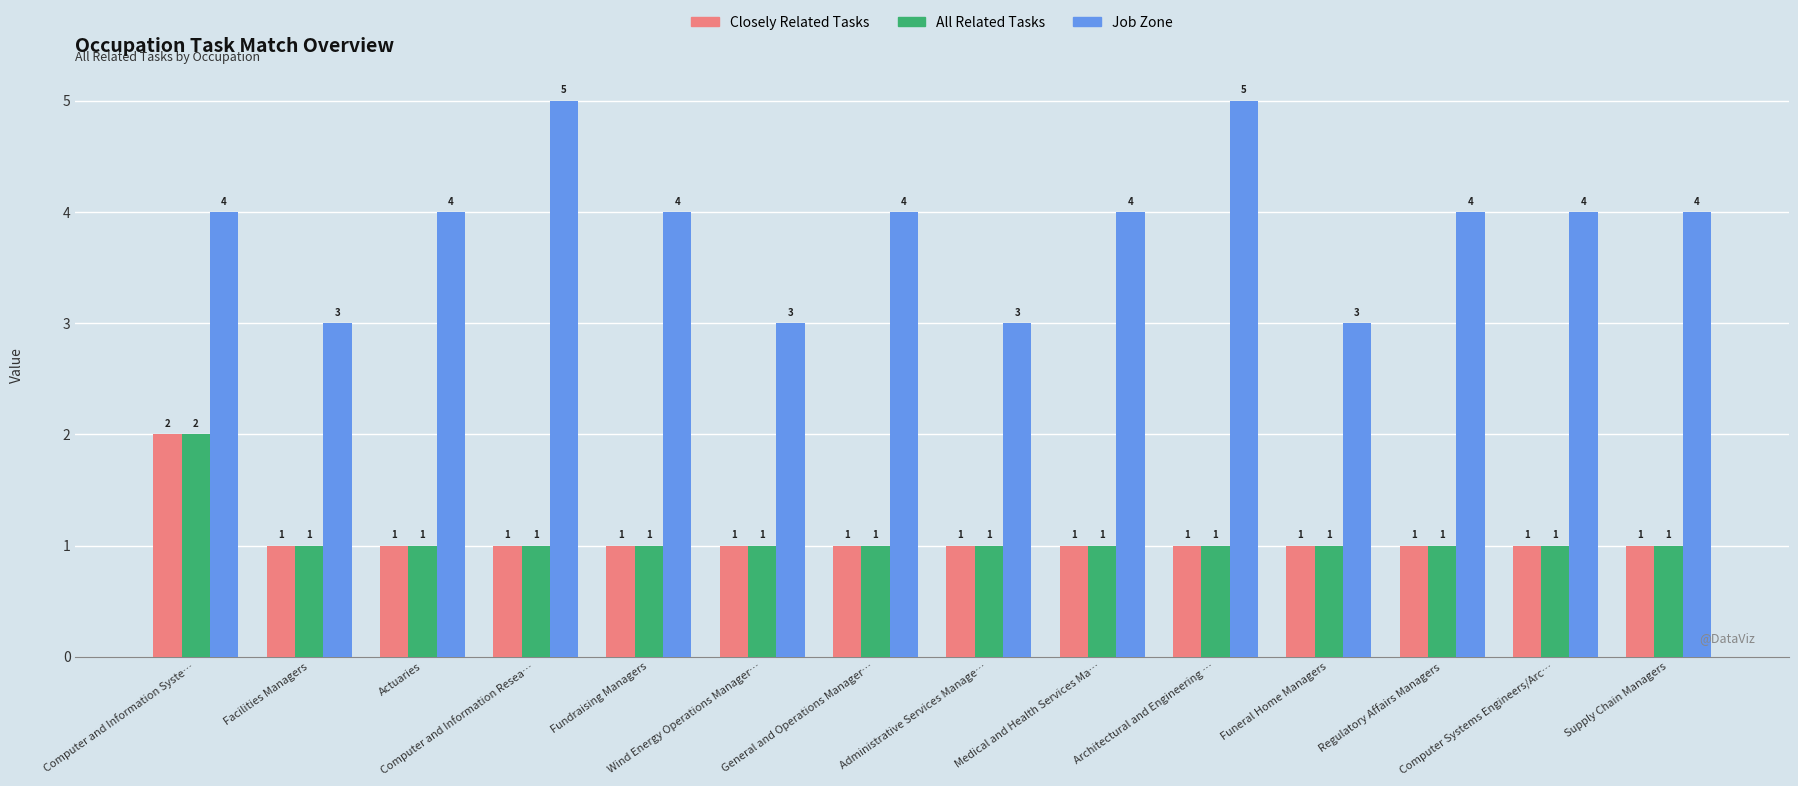

What is the sum of the Closely Related Tasks values at Medical and Health Services Ma… and Computer Systems Engineers/Arc…?

2